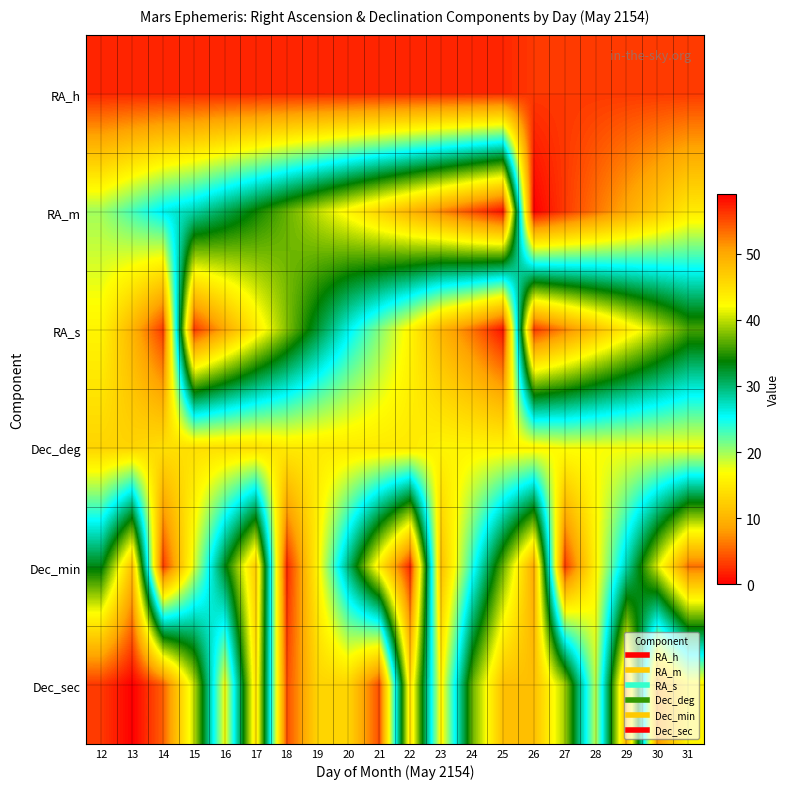

Reading left to right, list all the values displayed in this chart.

RA_h: 12=2	13=2	14=2	15=2	16=2	17=2	18=2	19=2	20=2	21=2	22=2	23=2	24=2	25=2	26=3	27=3	28=3	29=3	30=3	31=3
RA_m: 12=20	13=23	14=26	15=28	16=31	17=34	18=37	19=40	20=43	21=46	22=49	23=52	24=55	25=58	26=0	27=3	28=6	29=9	30=12	31=15
RA_s: 12=16	13=10	14=3	15=56	16=50	17=44	18=38	19=32	20=26	21=21	22=16	23=10	24=6	25=1	26=56	27=52	28=48	29=44	30=40	31=36
Dec_deg: 12=13	13=13	14=14	15=14	16=14	17=14	18=15	19=15	20=15	21=15	22=15	23=16	24=16	25=16	26=16	27=17	28=17	29=17	30=17	31=17
Dec_min: 12=33	13=48	14=3	15=18	16=33	17=47	18=2	19=16	20=30	21=44	22=57	23=11	24=24	25=37	26=50	27=3	28=16	29=28	30=41	31=53
Dec_sec: 12=56	13=59	14=54	15=40	16=17	17=45	18=4	19=13	20=13	21=4	22=45	23=16	24=37	25=48	26=48	27=39	28=19	29=49	30=8	31=16